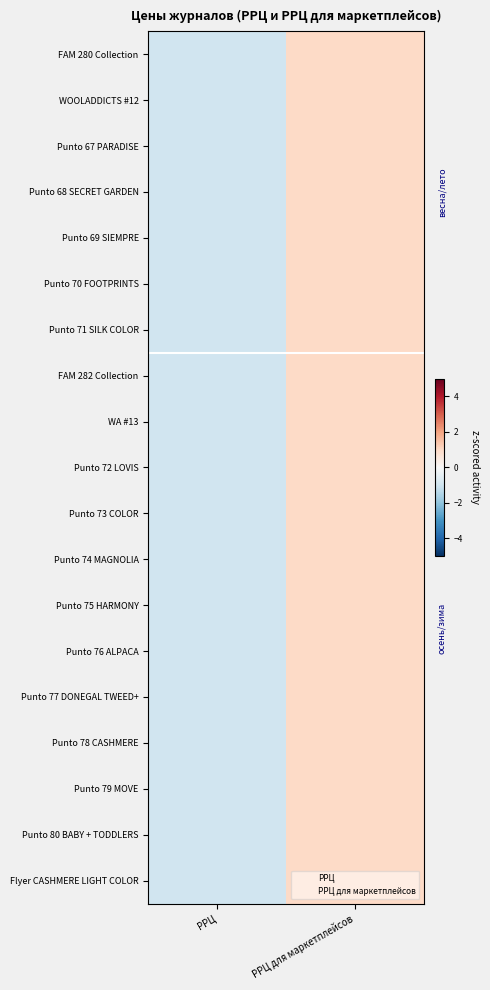

Reading left to right, list all the values displayed in this chart.

FAM 280 Collection: РРЦ=-1	РРЦ для маркетплейсов=1
WOOLADDICTS #12: РРЦ=-1	РРЦ для маркетплейсов=1
Punto 67 PARADISE: РРЦ=-1	РРЦ для маркетплейсов=1
Punto 68 SECRET GARDEN: РРЦ=-1	РРЦ для маркетплейсов=1
Punto 69 SIEMPRE: РРЦ=-1	РРЦ для маркетплейсов=1
Punto 70 FOOTPRINTS: РРЦ=-1	РРЦ для маркетплейсов=1
Punto 71 SILK COLOR: РРЦ=-1	РРЦ для маркетплейсов=1
FAM 282 Collection: РРЦ=-1	РРЦ для маркетплейсов=1
WA #13: РРЦ=-1	РРЦ для маркетплейсов=1
Punto 72 LOVIS: РРЦ=-1	РРЦ для маркетплейсов=1
Punto 73 COLOR: РРЦ=-1	РРЦ для маркетплейсов=1
Punto 74 MAGNOLIA: РРЦ=-1	РРЦ для маркетплейсов=1
Punto 75 HARMONY: РРЦ=-1	РРЦ для маркетплейсов=1
Punto 76 ALPACA: РРЦ=-1	РРЦ для маркетплейсов=1
Punto 77 DONEGAL TWEED+: РРЦ=-1	РРЦ для маркетплейсов=1
Punto 78 CASHMERE: РРЦ=-1	РРЦ для маркетплейсов=1
Punto 79 MOVE: РРЦ=-1	РРЦ для маркетплейсов=1
Punto 80 BABY + TODDLERS: РРЦ=-1	РРЦ для маркетплейсов=1
Flyer CASHMERE LIGHT COLOR: РРЦ=-1	РРЦ для маркетплейсов=1